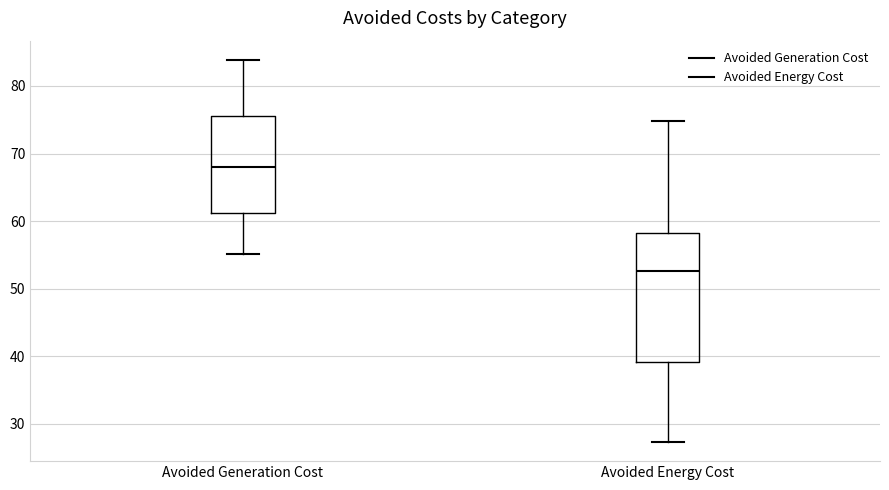

Reading left to right, read every box against the y-axis: the position of its median line, the range the box covers, and the ends of its whiskers. The values are not printed on the chart, so give them approximately, as read against the axis.

Avoided Generation Cost: median 68, box 61 to 76, whiskers 55 to 84
Avoided Energy Cost: median 53, box 39 to 58, whiskers 27 to 75